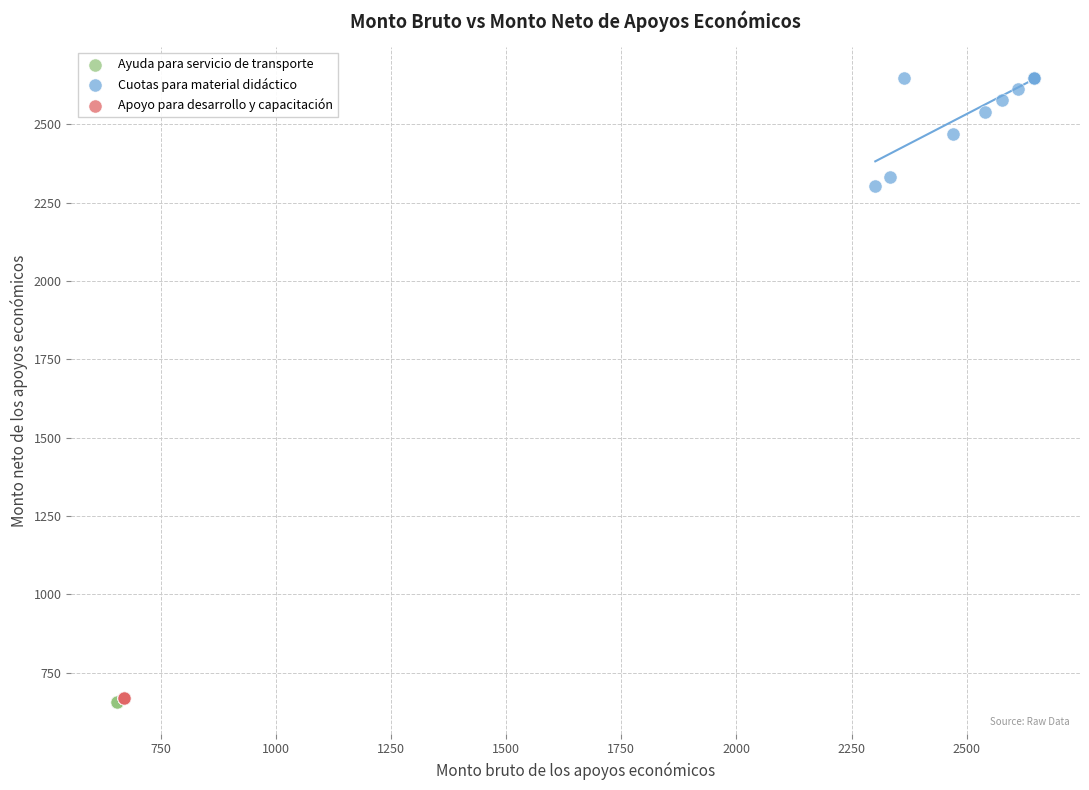

Which series contains the highest Y value?

Cuotas para material didáctico